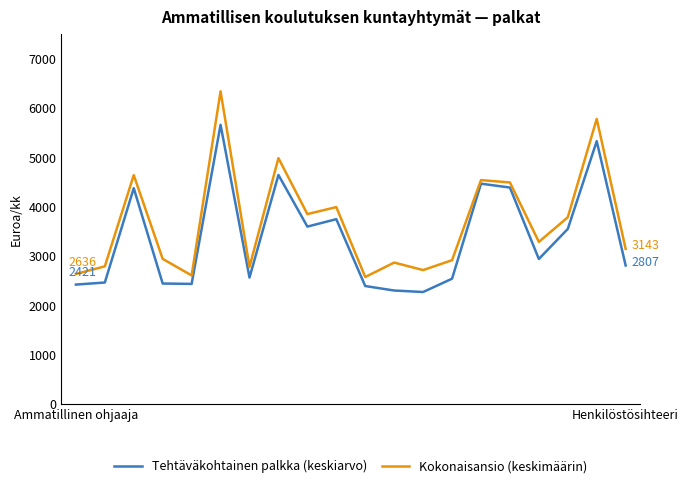

In Kokonaisansio (keskimäärin), how many points are higher than both neighbors (excluding endpoints)?

7